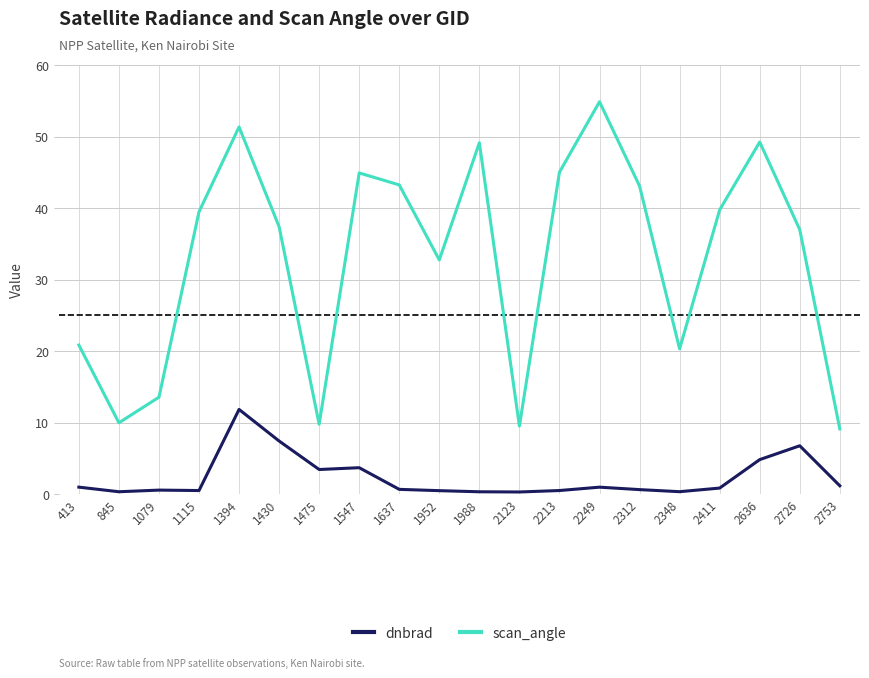

At which label does dnbrad reach its peak?

1394